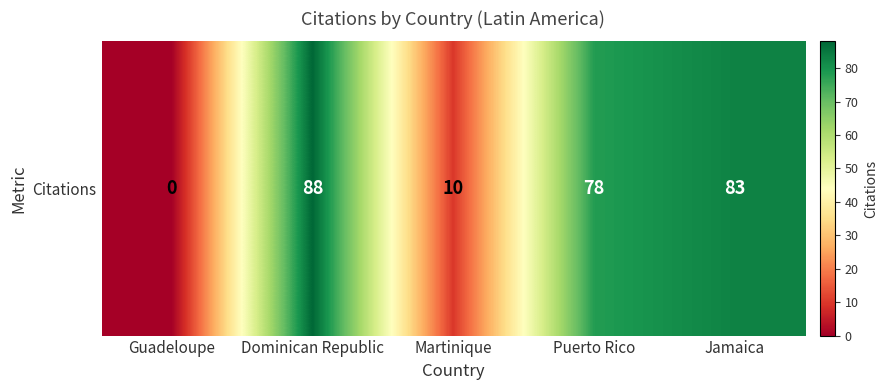

What is the ratio of the value at Puerto Rico to the value at Dominican Republic?

0.9